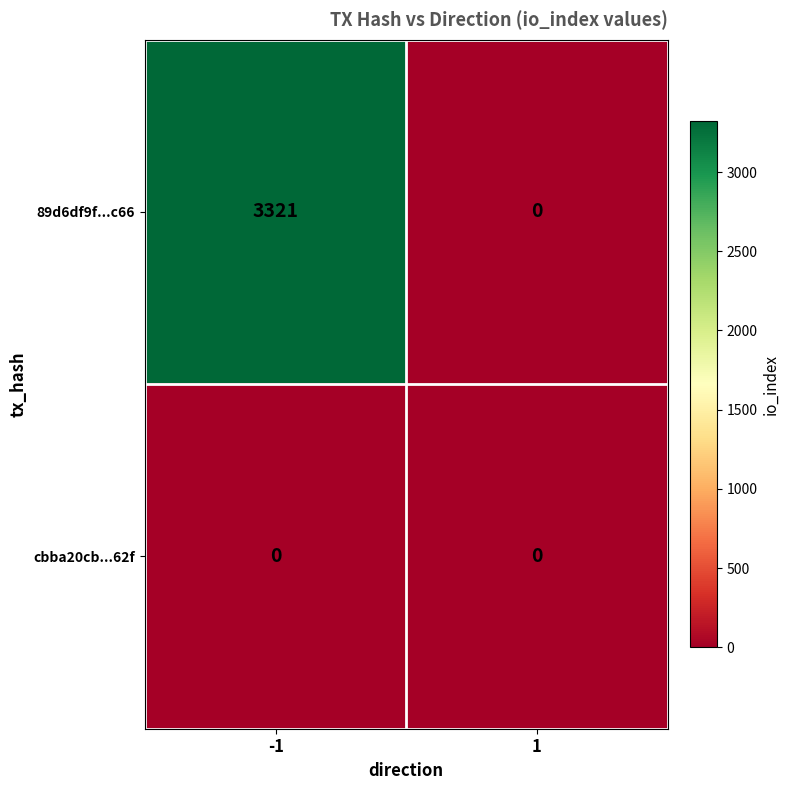

Reading left to right, transcribe all the data shown in this chart.

89d6df9f...c66: -1=3321	1=0
cbba20cb...62f: -1=0	1=0